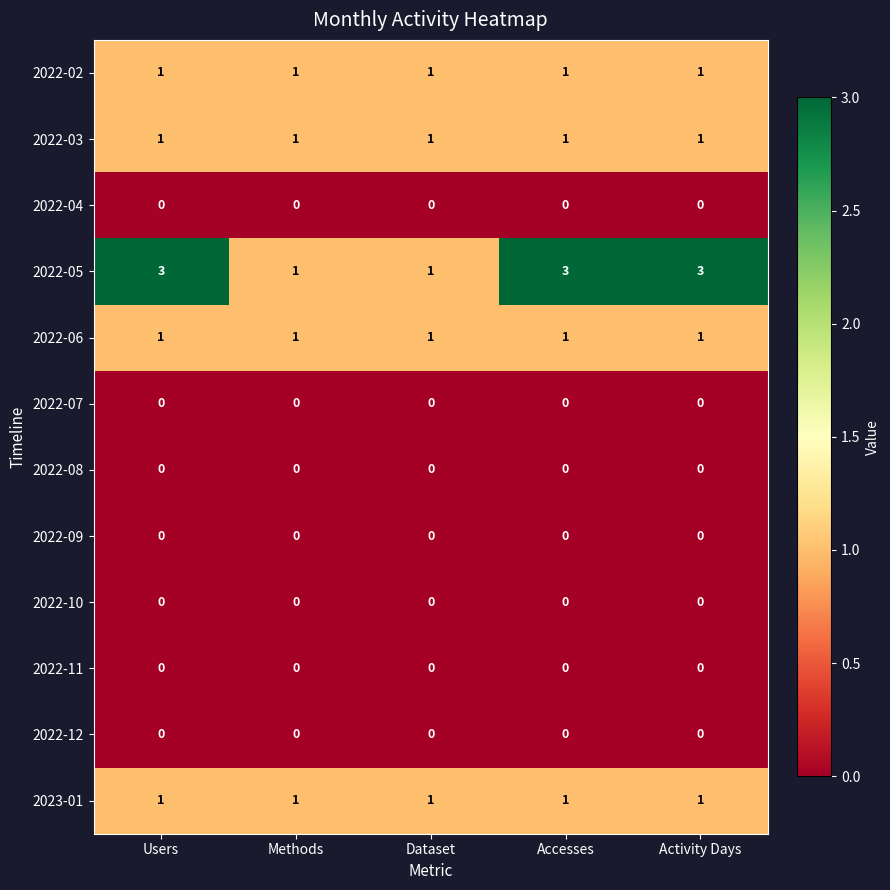

The 2022-06 series shows 1 at Methods. True or false?

True